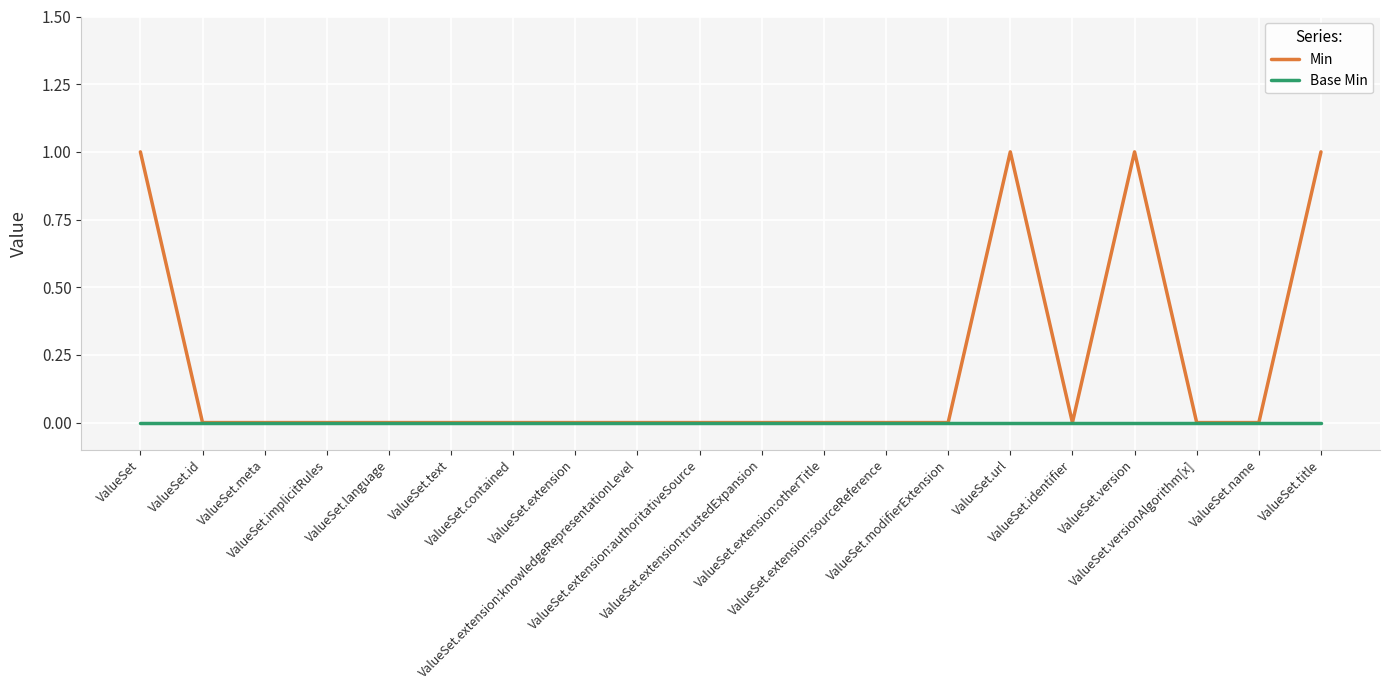

What is the spread (max minus min) of values at ValueSet?

1